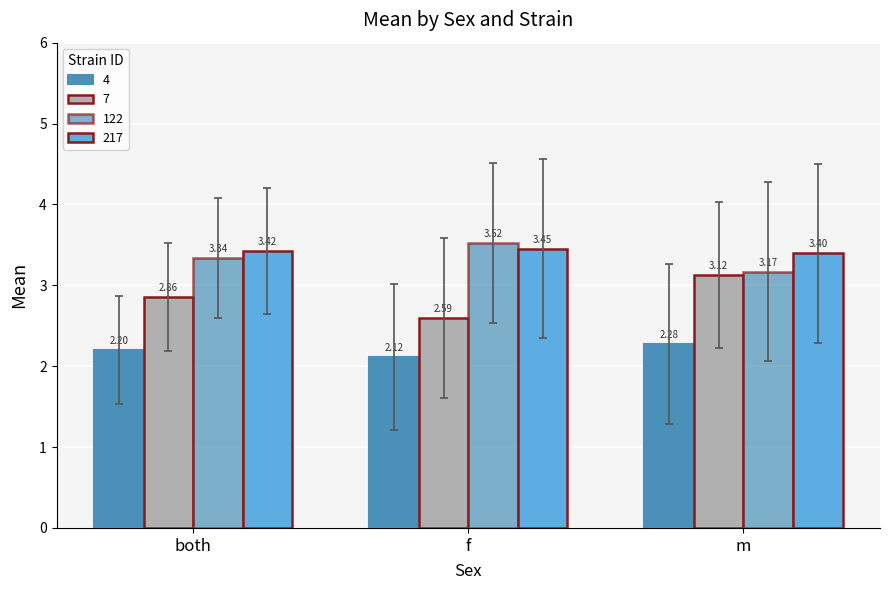

The 4 series shows 2.3 at m. True or false?

True